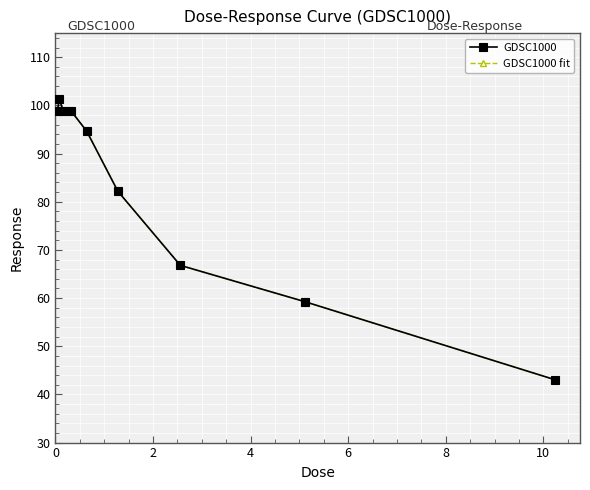

Is this an area chart (filled region under the line)?

No